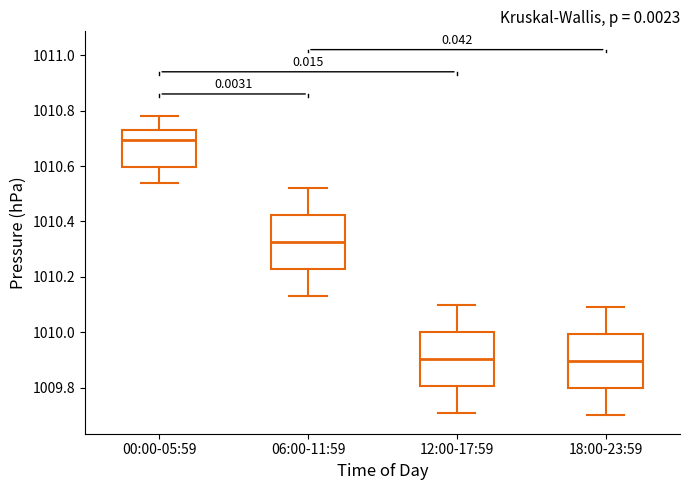

Which box's median line is the highest?

00:00-05:59